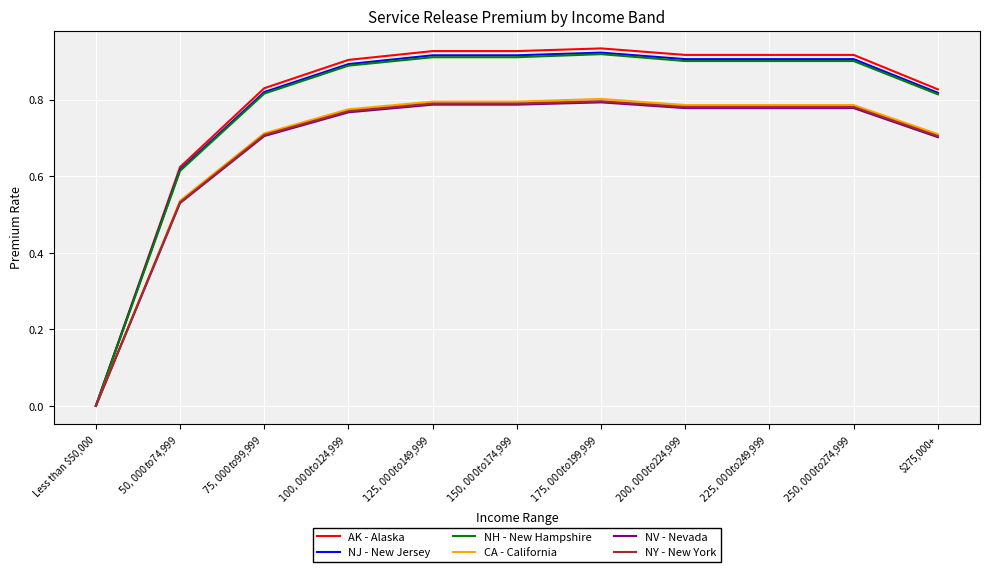

What are all the series names shown in the legend?

AK - Alaska, NJ - New Jersey, NH - New Hampshire, CA - California, NV - Nevada, NY - New York